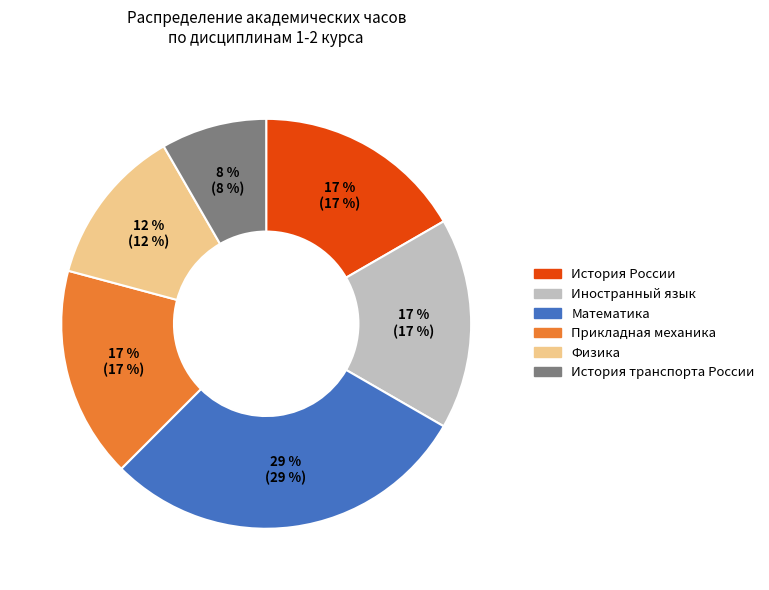

Which slice is the smallest?

История транспорта России